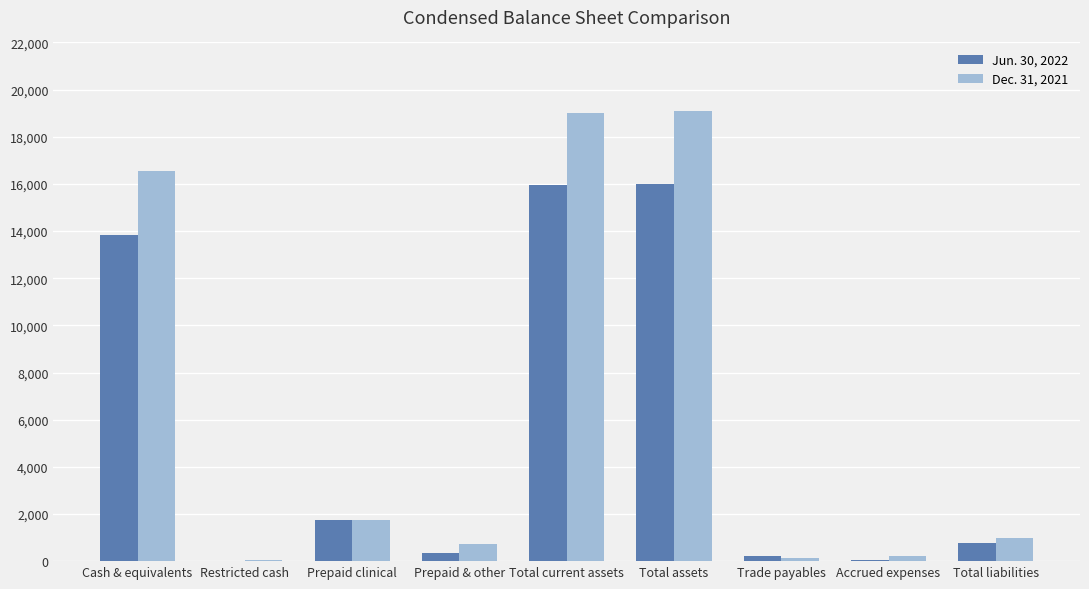

Is it true that Dec. 31, 2021 equals 19073 at Total assets?

True